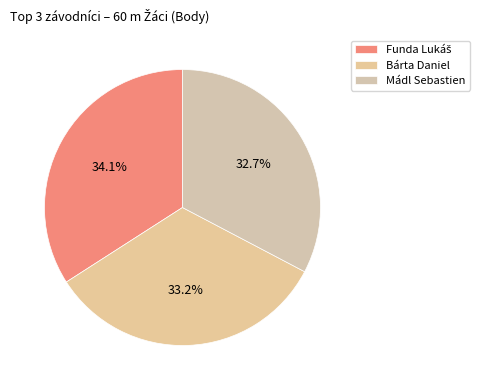

To the nearest percent, what is the difference between the largest and smallest slice percentages?

1%